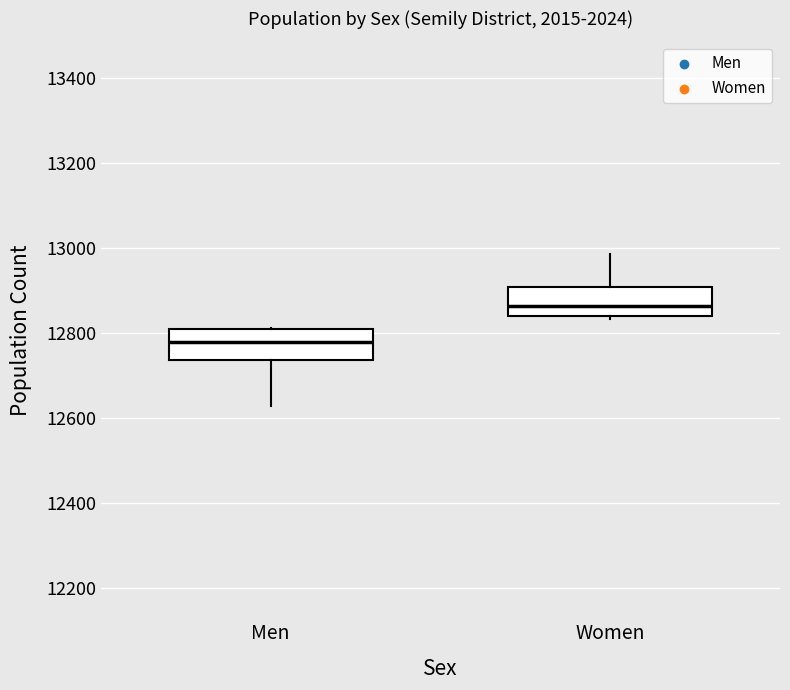

Where is the upper edge of the box for Men on the y-axis? The values are not printed on the chart, so give them approximately, as read against the axis.

12800